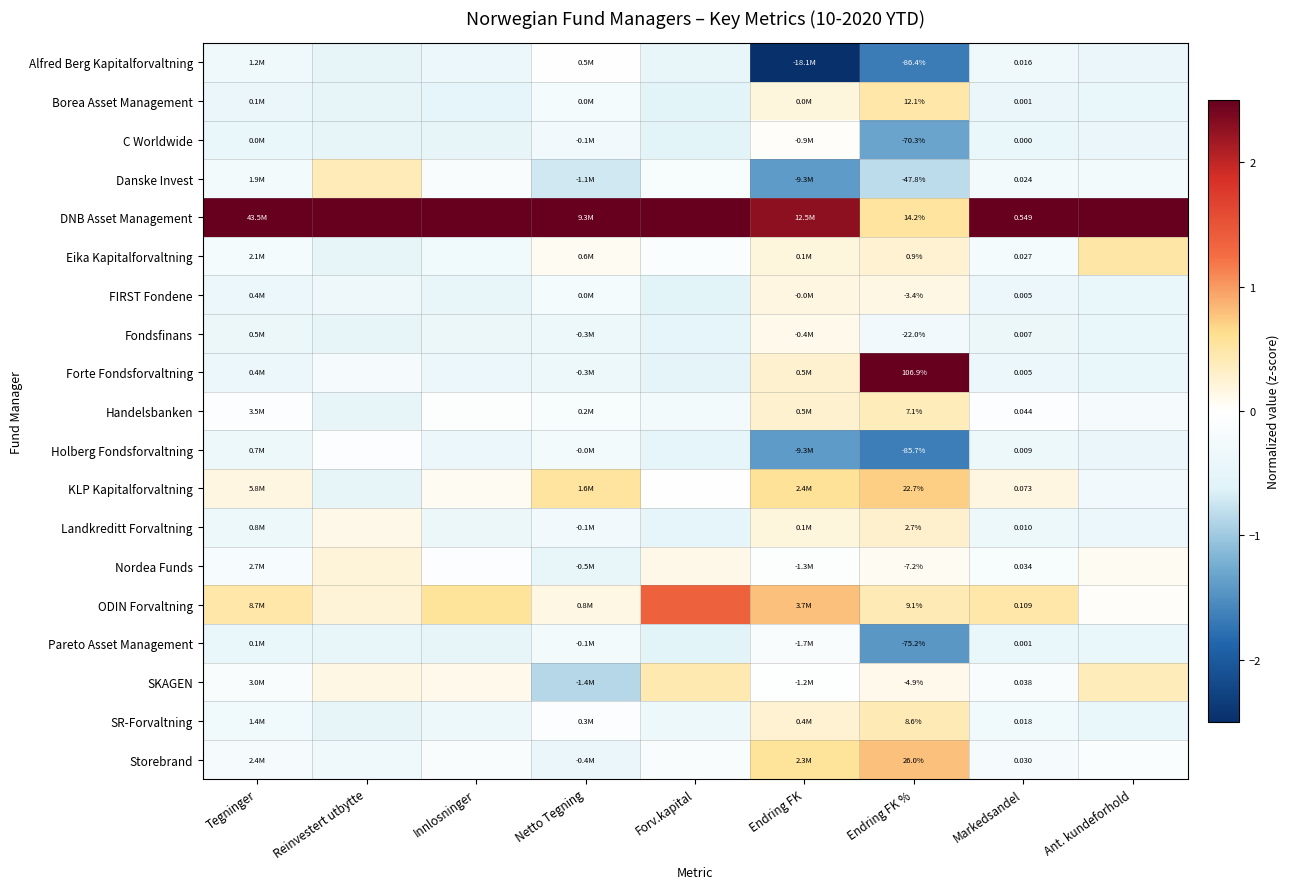

At Endring FK %, list the series in order from largest to smallest.

Forte Fondsforvaltning, Storebrand, KLP Kapitalforvaltning, DNB Asset Management, Borea Asset Management, ODIN Forvaltning, SR-Forvaltning, Handelsbanken, Landkreditt Forvaltning, Eika Kapitalforvaltning, FIRST Fondene, SKAGEN, Nordea Funds, Fondsfinans, Danske Invest, C Worldwide, Pareto Asset Management, Holberg Fondsforvaltning, Alfred Berg Kapitalforvaltning